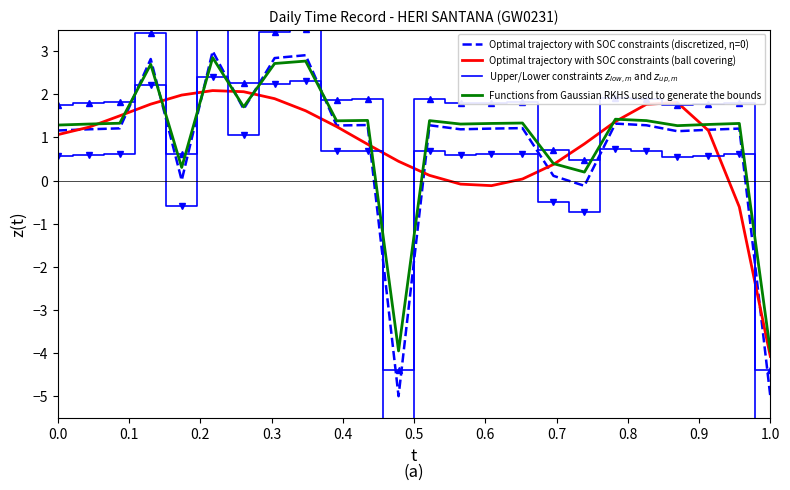

What is the highest value of the Optimal trajectory with SOC constraints (ball covering) series?

2.1